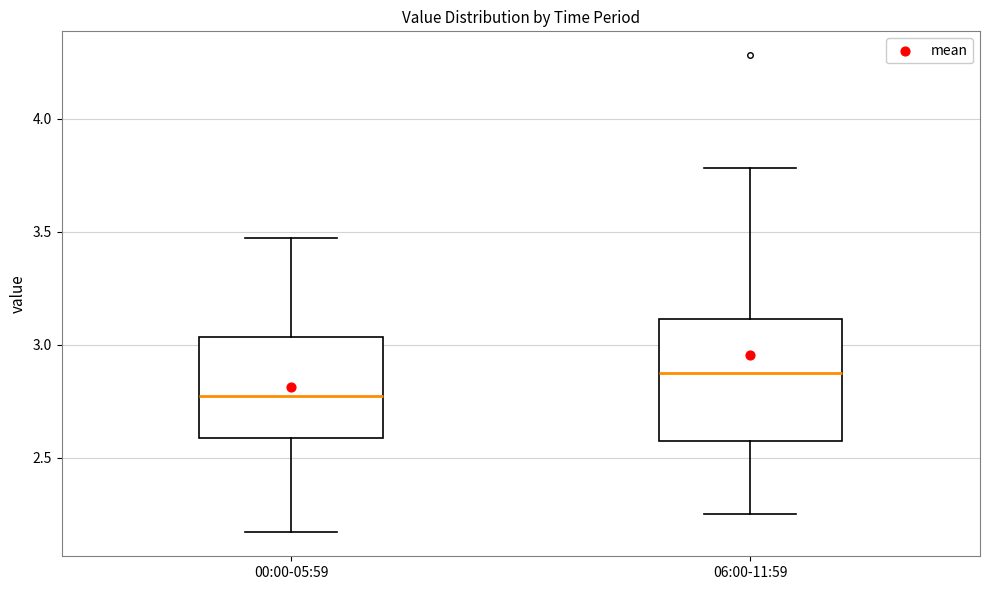

Reading left to right, read every box against the y-axis: the position of its median line, the range the box covers, and the ends of its whiskers. The values are not printed on the chart, so give them approximately, as read against the axis.

00:00-05:59: median 2.80, box 2.60 to 3.05, whiskers 2.15 to 3.45
06:00-11:59: median 2.90, box 2.60 to 3.10, whiskers 2.25 to 3.80